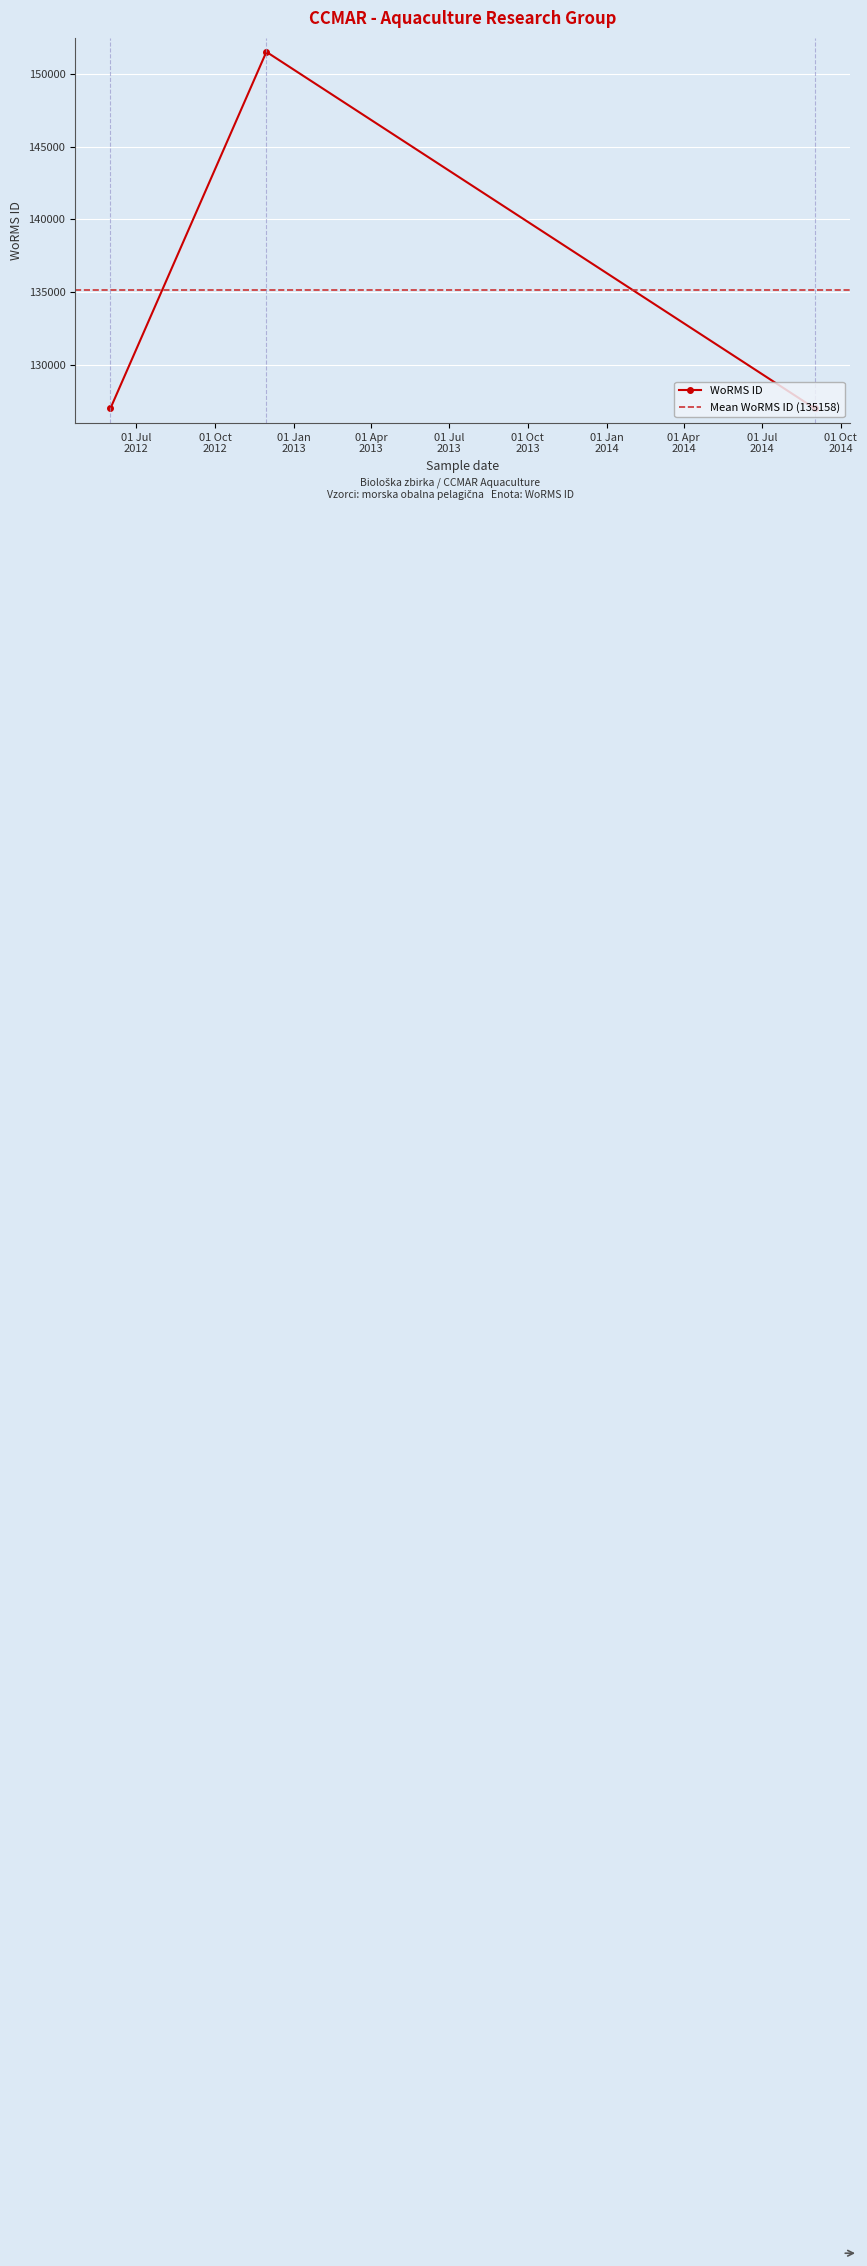

What is the difference between the maximum and minimum values?

24548